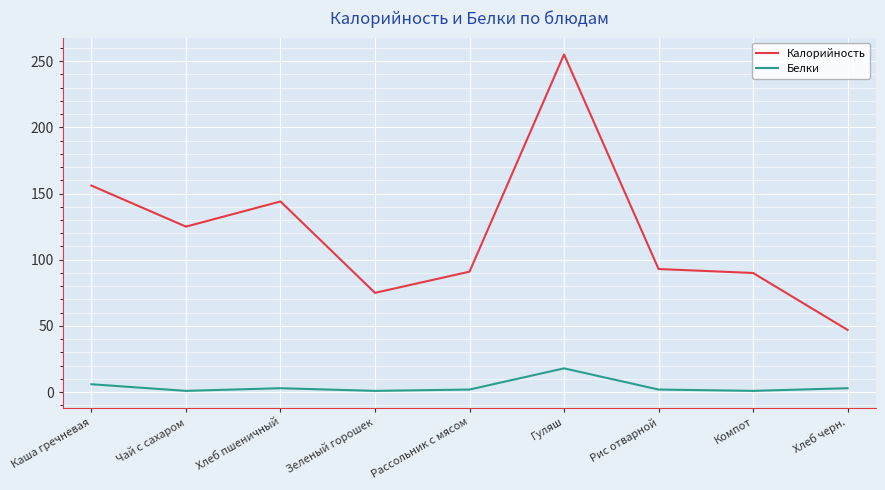

Which category has the highest value in the Белки series?

Гуляш